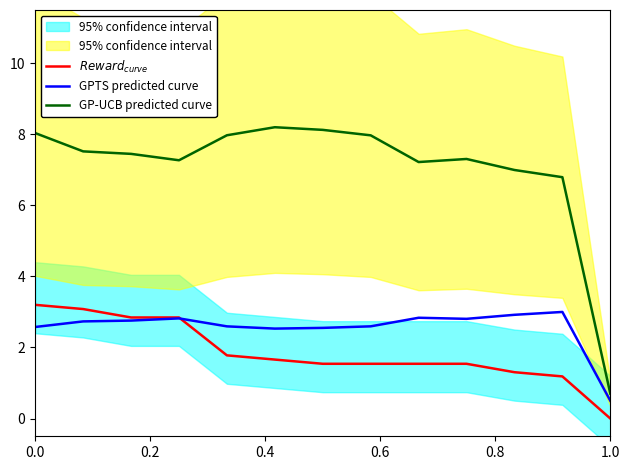

Does the chart display data point markers on the line(s)?

No